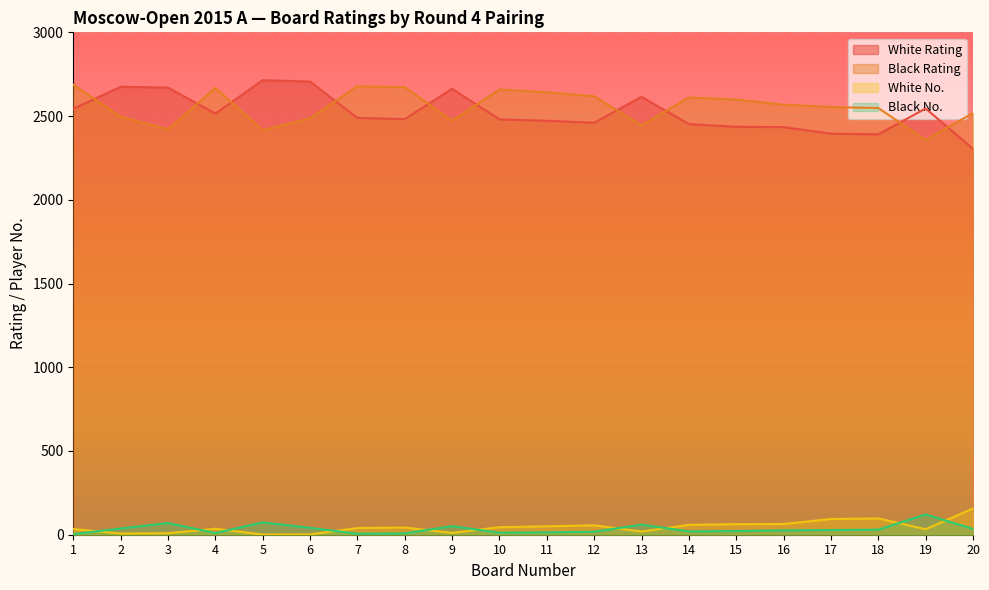

How many distinct data groups are displayed?

4